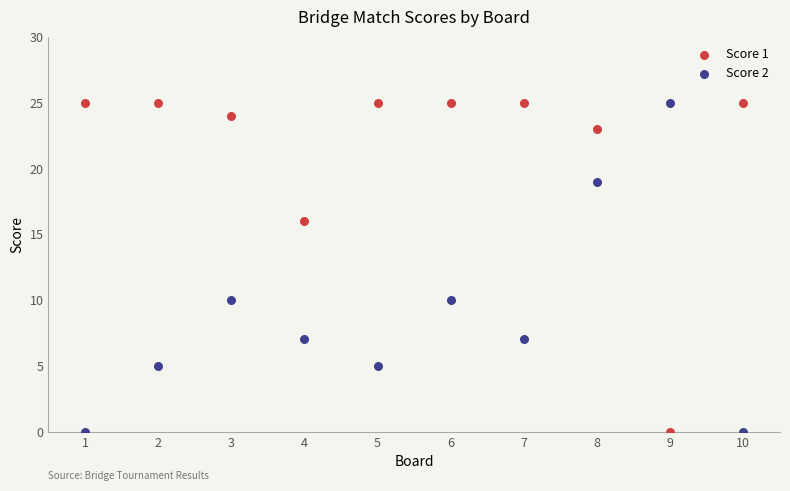

What is the X range (max minus min) for the scatter plot?

9